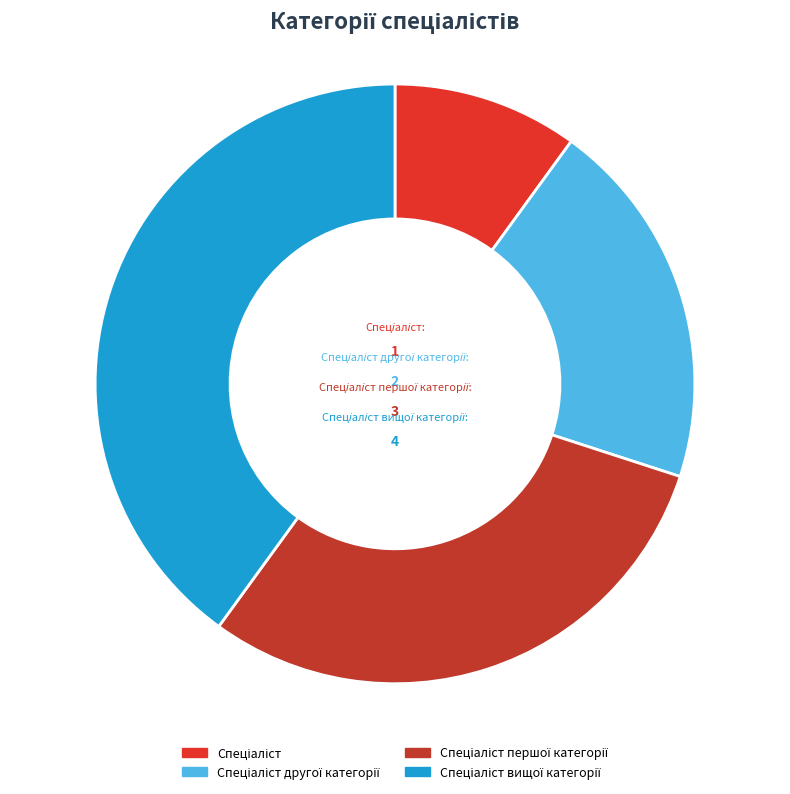

Is there a majority slice in this chart?

No